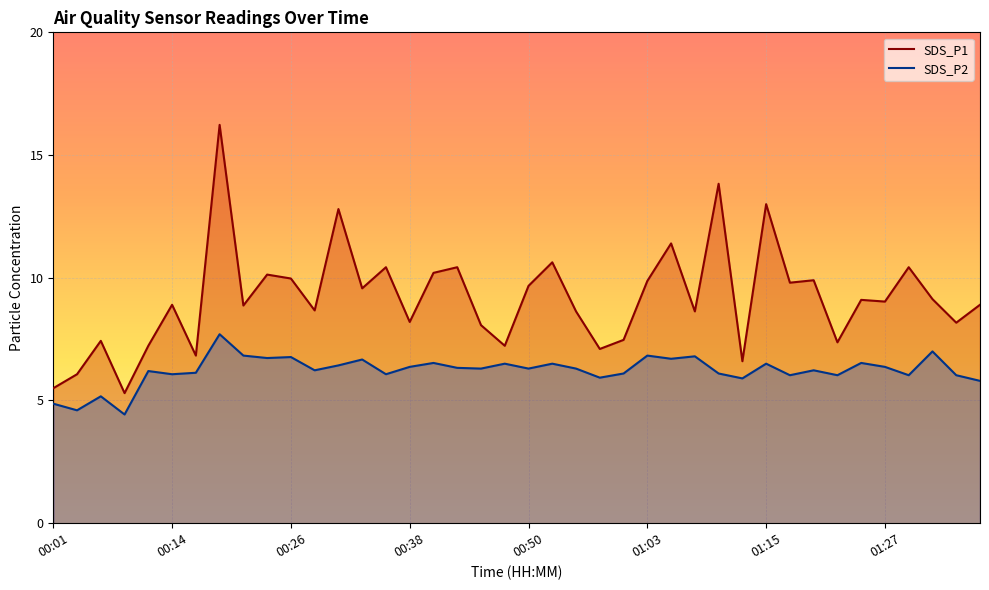

True or false: SDS_P2 and SDS_P1 cross at least once.

False